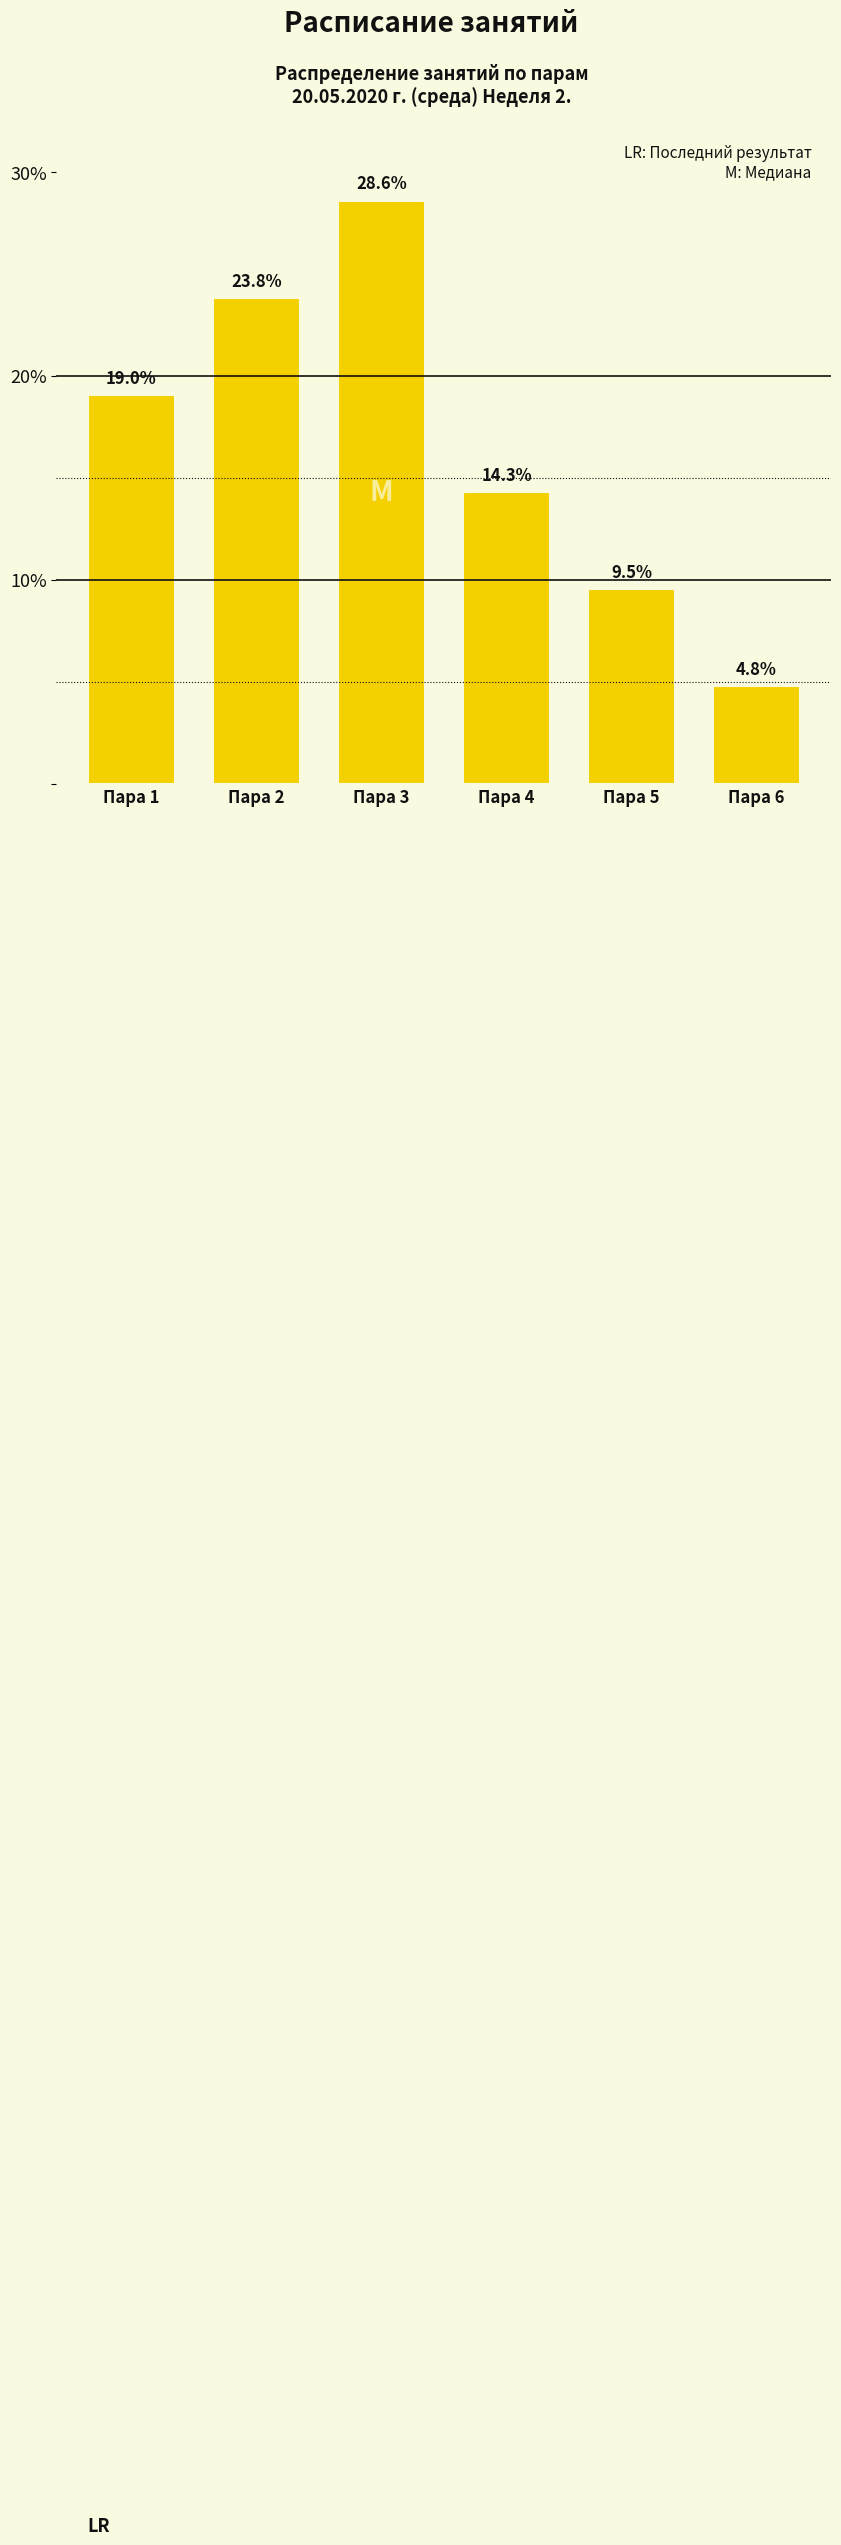

Reading left to right, transcribe all the data shown in this chart.

Пара 1=19.0	Пара 2=23.8	Пара 3=28.6	Пара 4=14.3	Пара 5=9.5	Пара 6=4.8